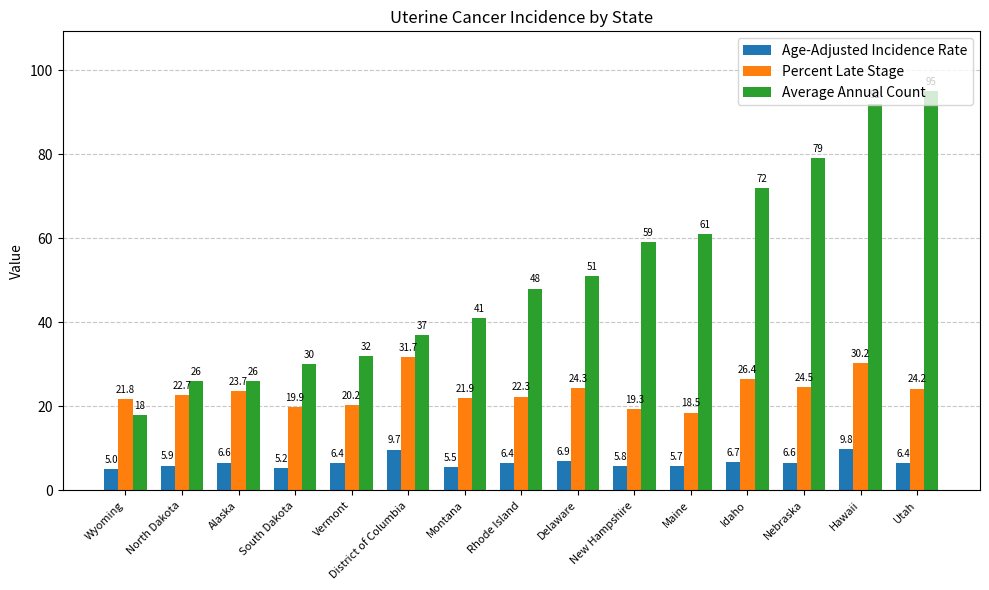

Reading left to right, list all the values displayed in this chart.

Age-Adjusted Incidence Rate: Wyoming=5.0	North Dakota=5.9	Alaska=6.6	South Dakota=5.2	Vermont=6.4	District of Columbia=9.7	Montana=5.5	Rhode Island=6.4	Delaware=6.9	New Hampshire=5.8	Maine=5.7	Idaho=6.7	Nebraska=6.6	Hawaii=9.8	Utah=6.4
Percent Late Stage: Wyoming=21.8	North Dakota=22.7	Alaska=23.7	South Dakota=19.9	Vermont=20.2	District of Columbia=31.7	Montana=21.9	Rhode Island=22.3	Delaware=24.3	New Hampshire=19.3	Maine=18.5	Idaho=26.4	Nebraska=24.5	Hawaii=30.2	Utah=24.2
Average Annual Count: Wyoming=18.0	North Dakota=26.0	Alaska=26.0	South Dakota=30.0	Vermont=32.0	District of Columbia=37.0	Montana=41.0	Rhode Island=48.0	Delaware=51.0	New Hampshire=59.0	Maine=61.0	Idaho=72.0	Nebraska=79.0	Hawaii=92.0	Utah=95.0